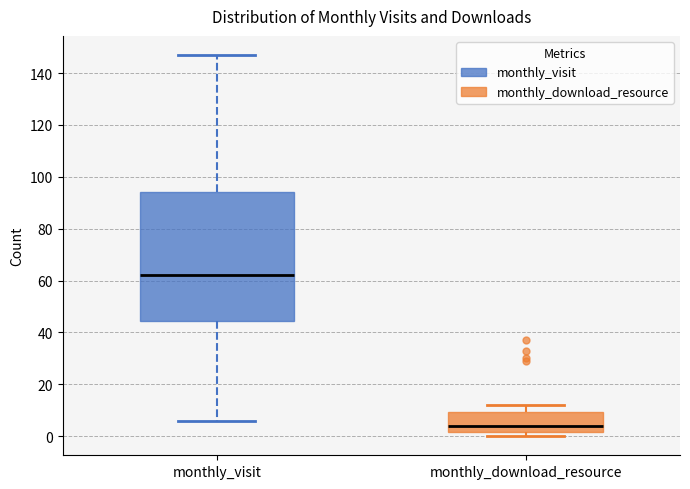

Which box's median line is the lowest?

monthly_download_resource